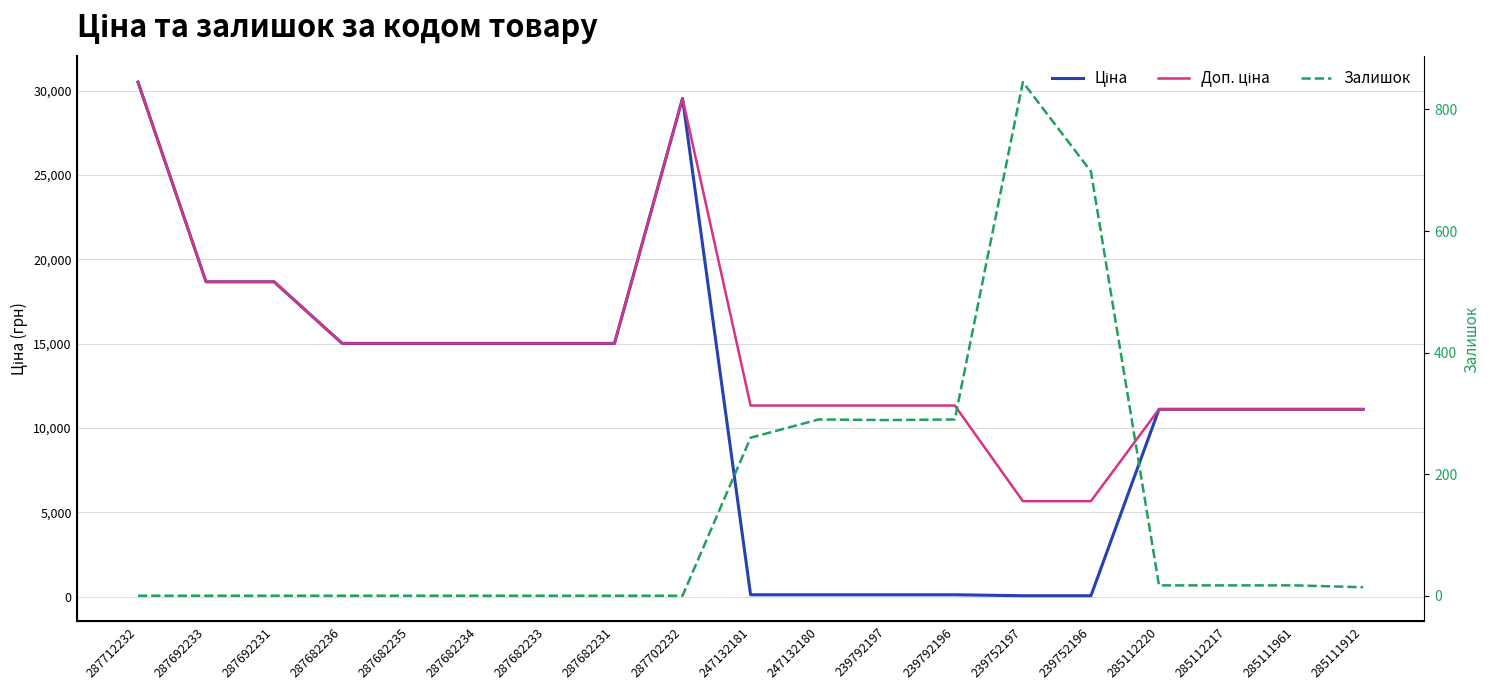

At which label does Доп. ціна reach its peak?

287712232